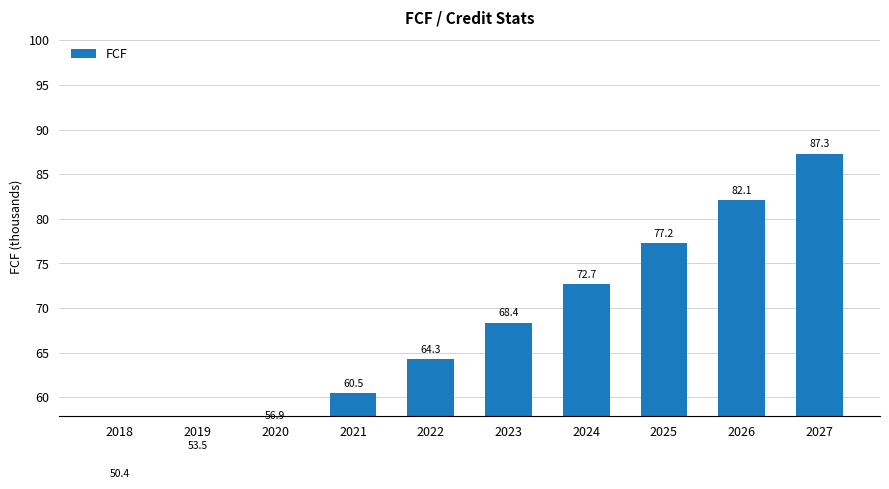

List the labels in order of value, largest first.

2027, 2026, 2025, 2024, 2023, 2022, 2021, 2020, 2019, 2018